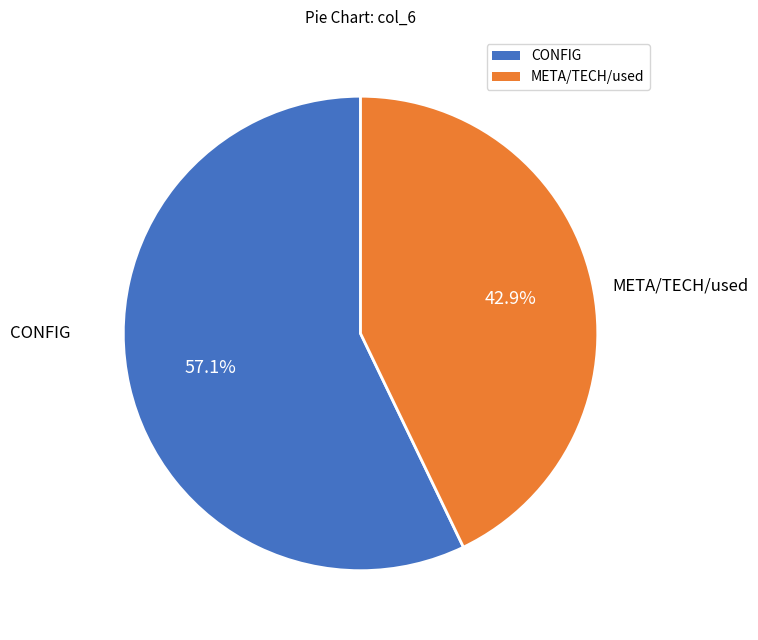

Between META/TECH/used and CONFIG, which is larger?

CONFIG